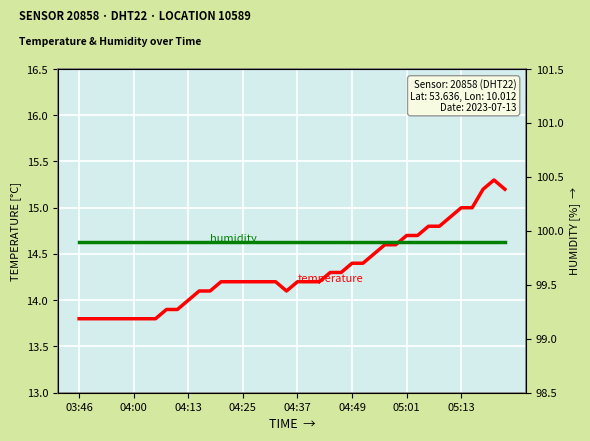

What is the smallest value displayed?

13.8